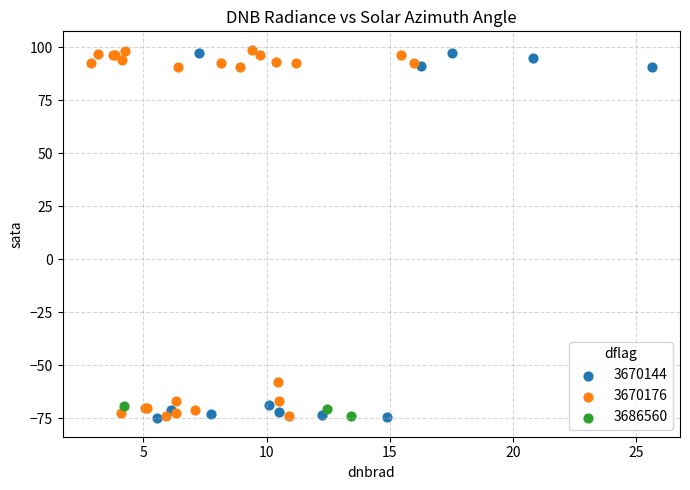

What are all the series names shown in the legend?

3670144, 3670176, 3686560